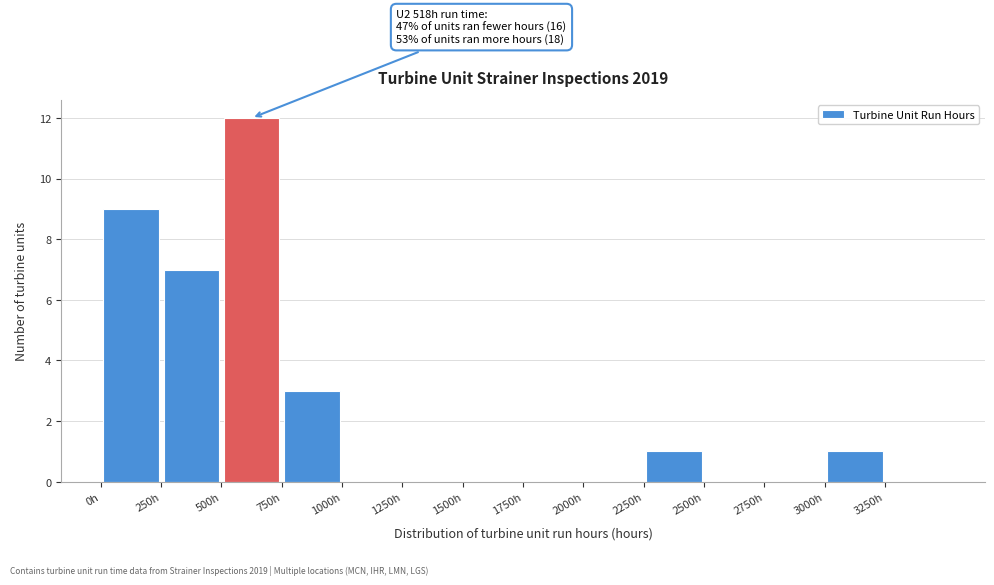

Over which range of the x-axis is the bar tallest?

500 to 750